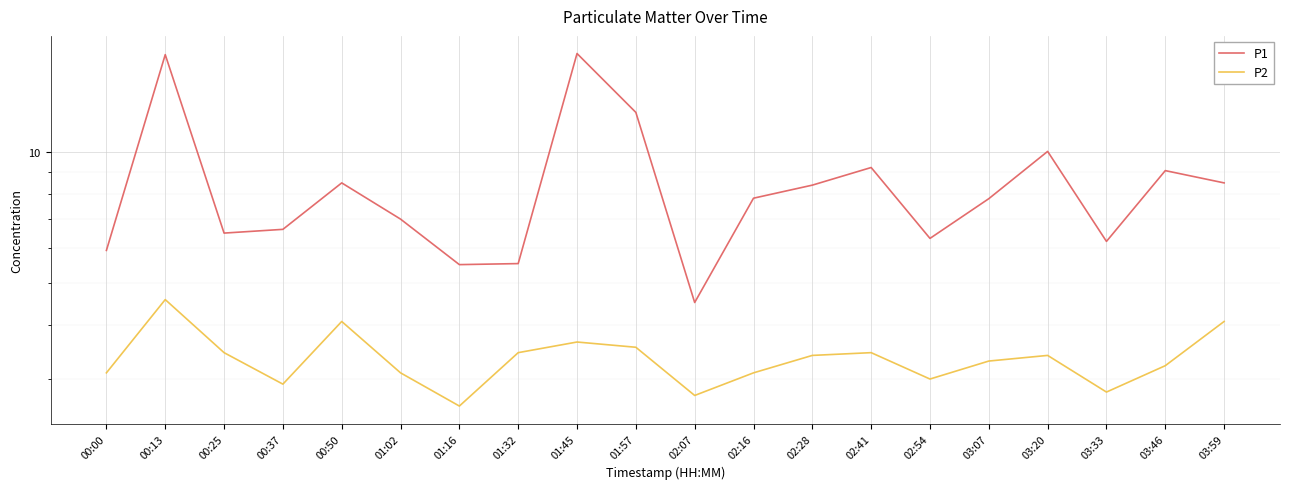

How many interior local peaks does the P2 series have?

5